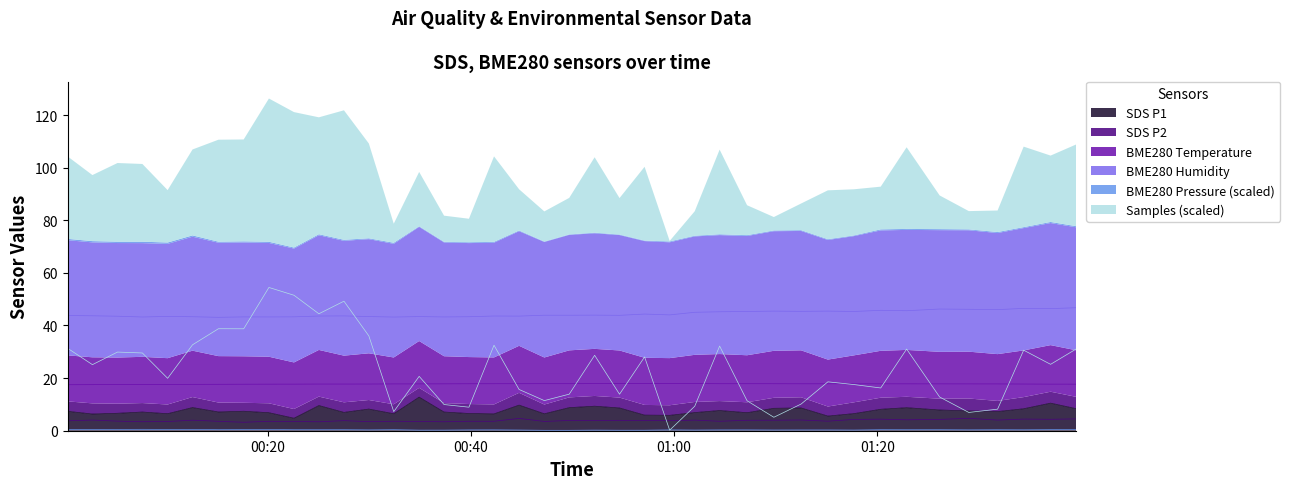

What is the value of the SDS_P2 point at the 36th from the left?

4.7